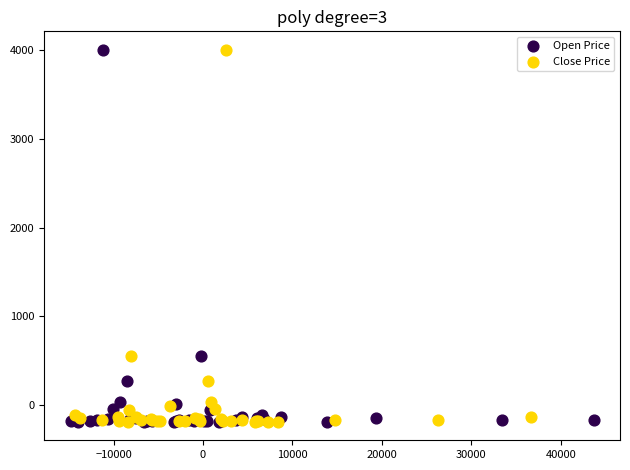

Which series has the largest Y range (max minus min)?

Open Price